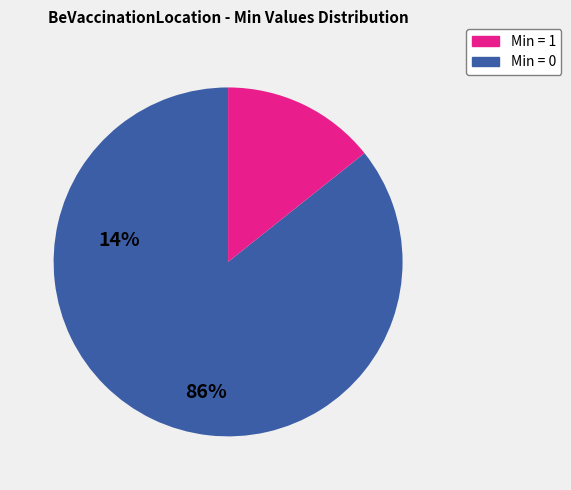

Does any single category account for the majority?

Yes